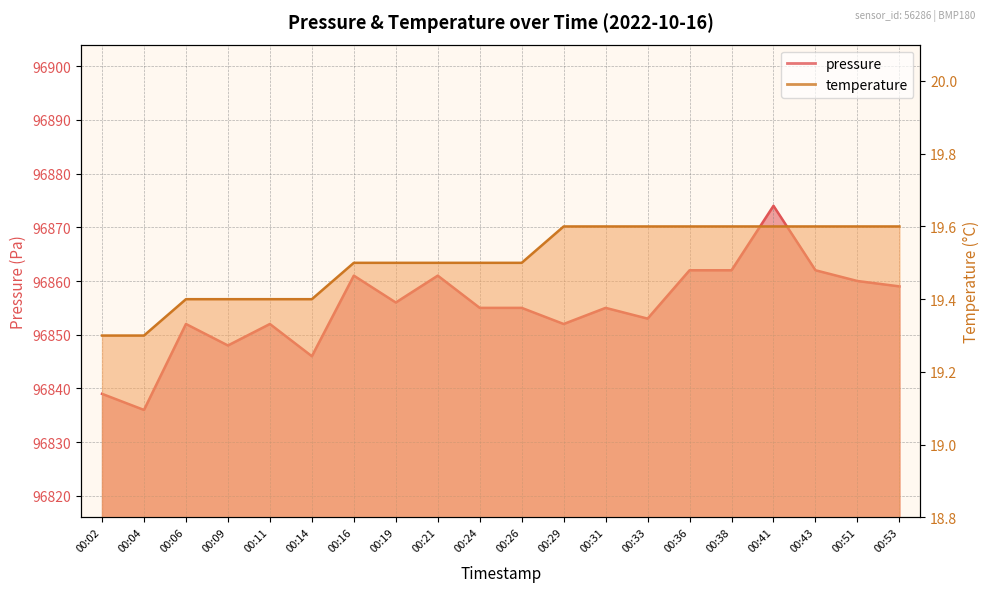

At which category is the sum across all series the highest?

00:41